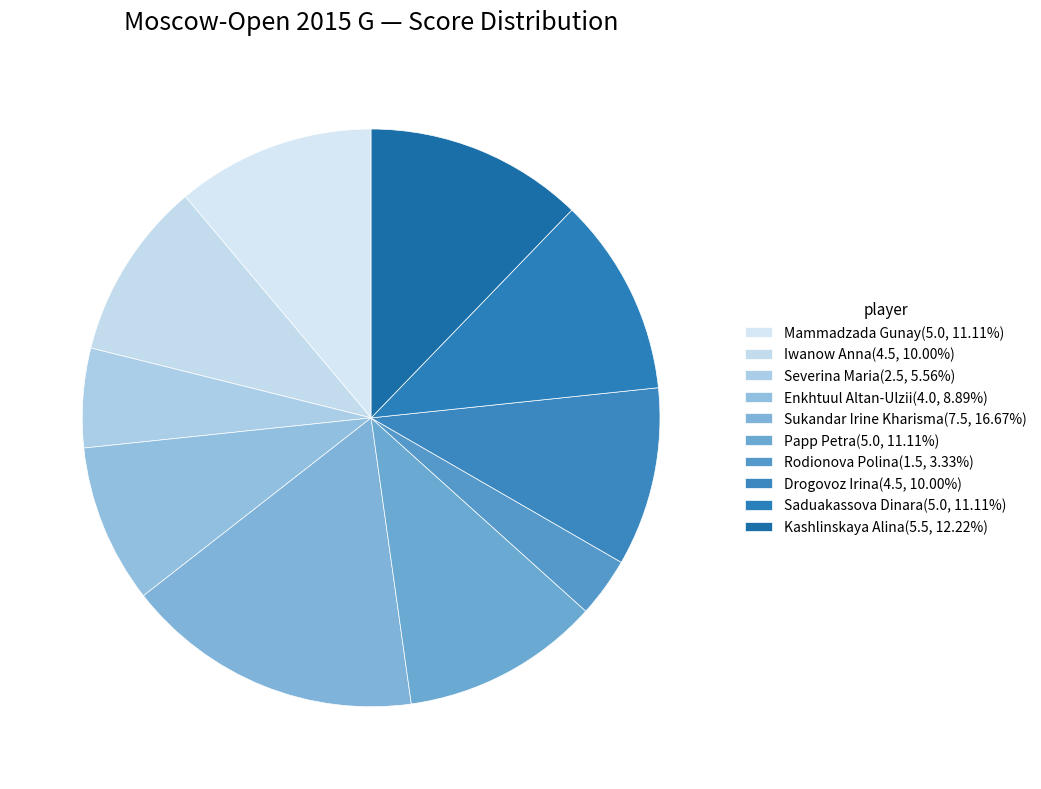

How many segments does this pie chart have?

10